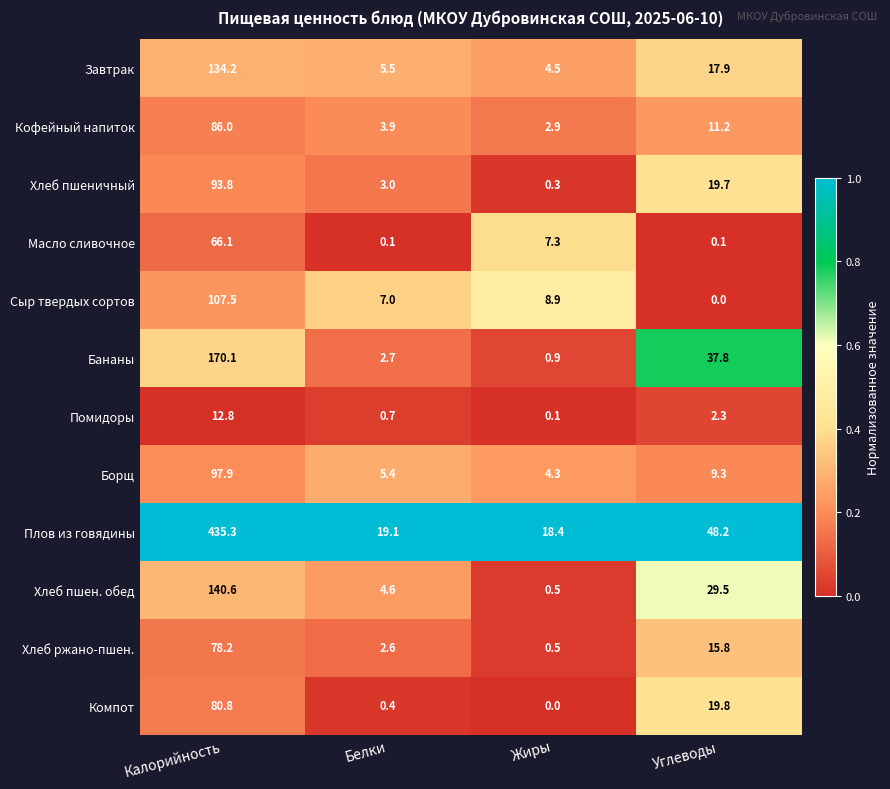

True or false: Хлеб ржано-пшен. has a value of 0.6 at Белки.

False